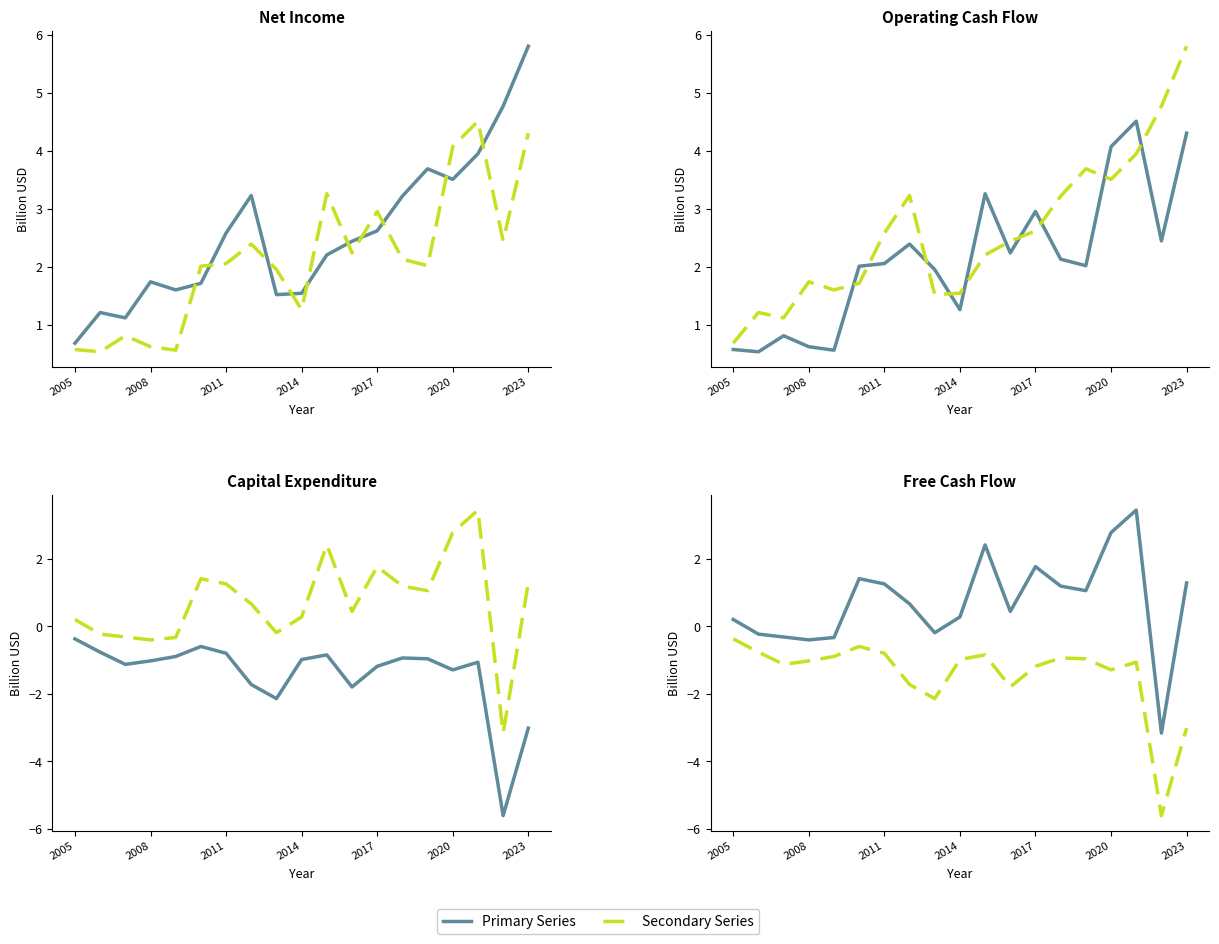

True or false: Free Cash Flow has a value of 0.4 at 11.

True